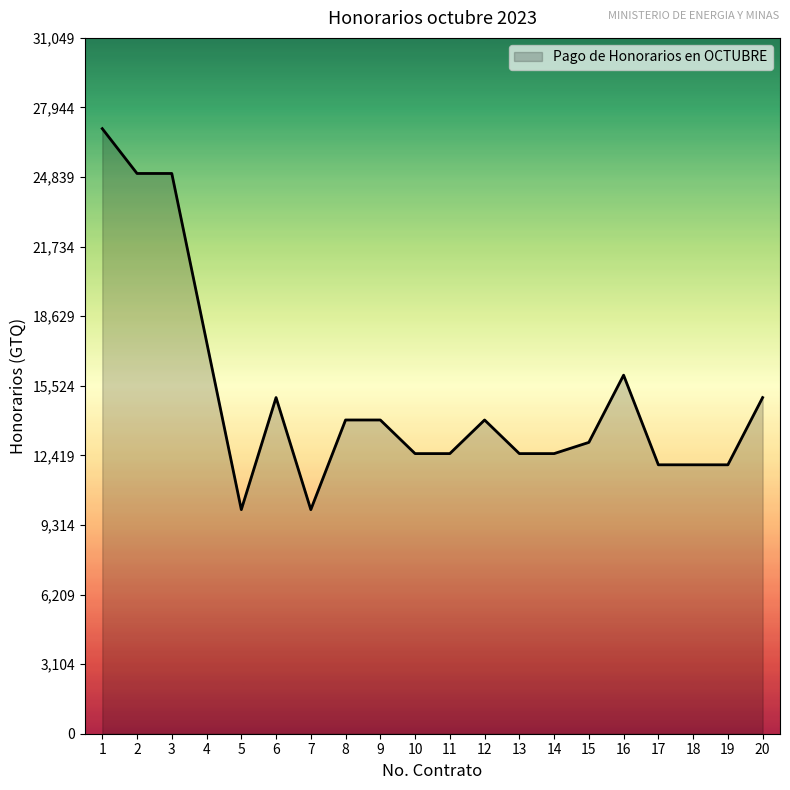

At which label is the value closest to 18500?

4